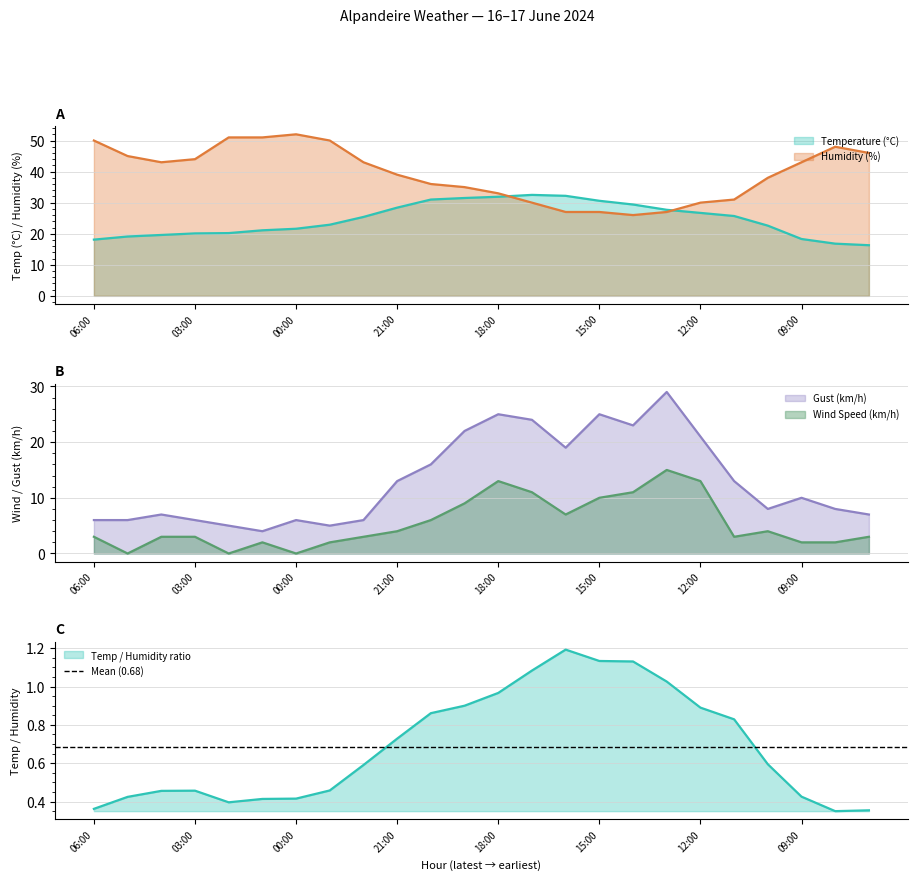

What is the difference between the Temperature (°C) values at 12:00 and 22:00?

1.3